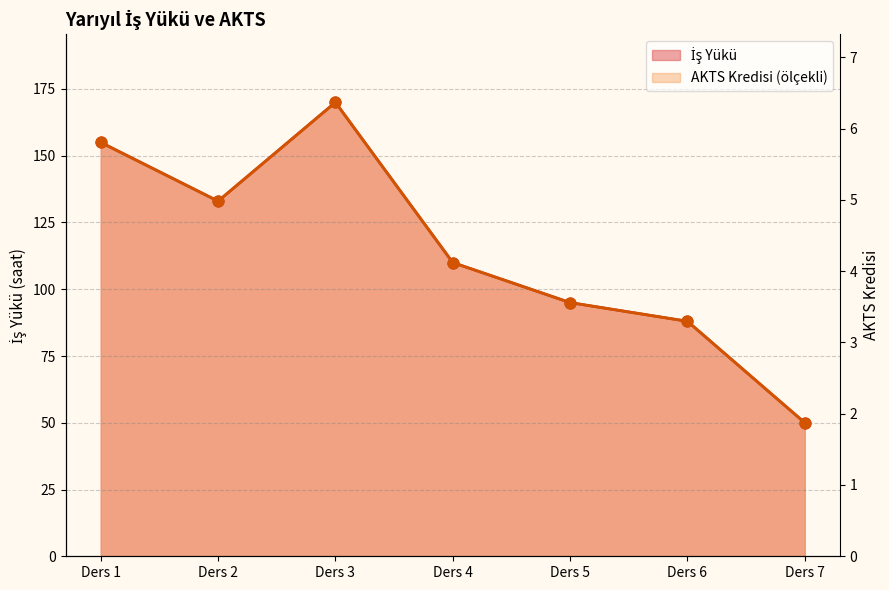

At how many categories does at least one series exceed 128?

3